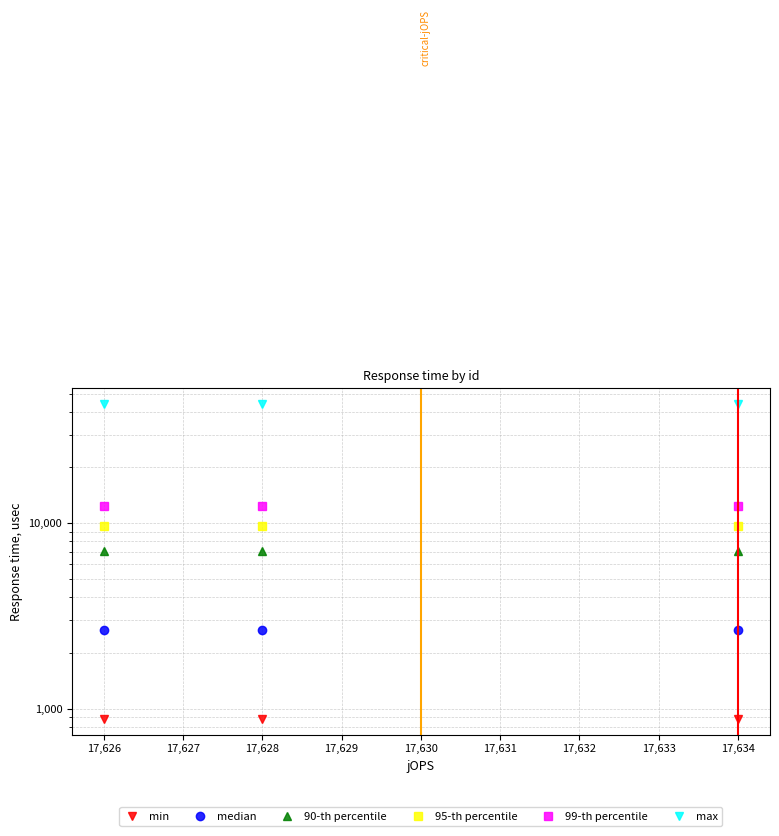

How many lines are shown in the chart?

6